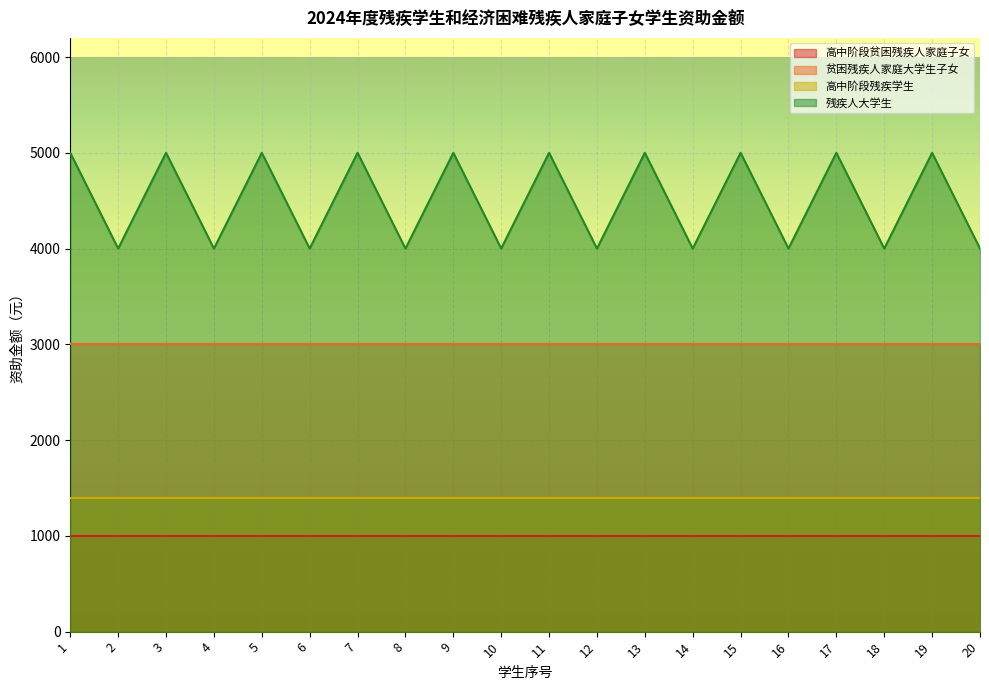

True or false: 高中阶段贫困残疾人家庭子女 and 高中阶段残疾学生 intersect in this chart.

False